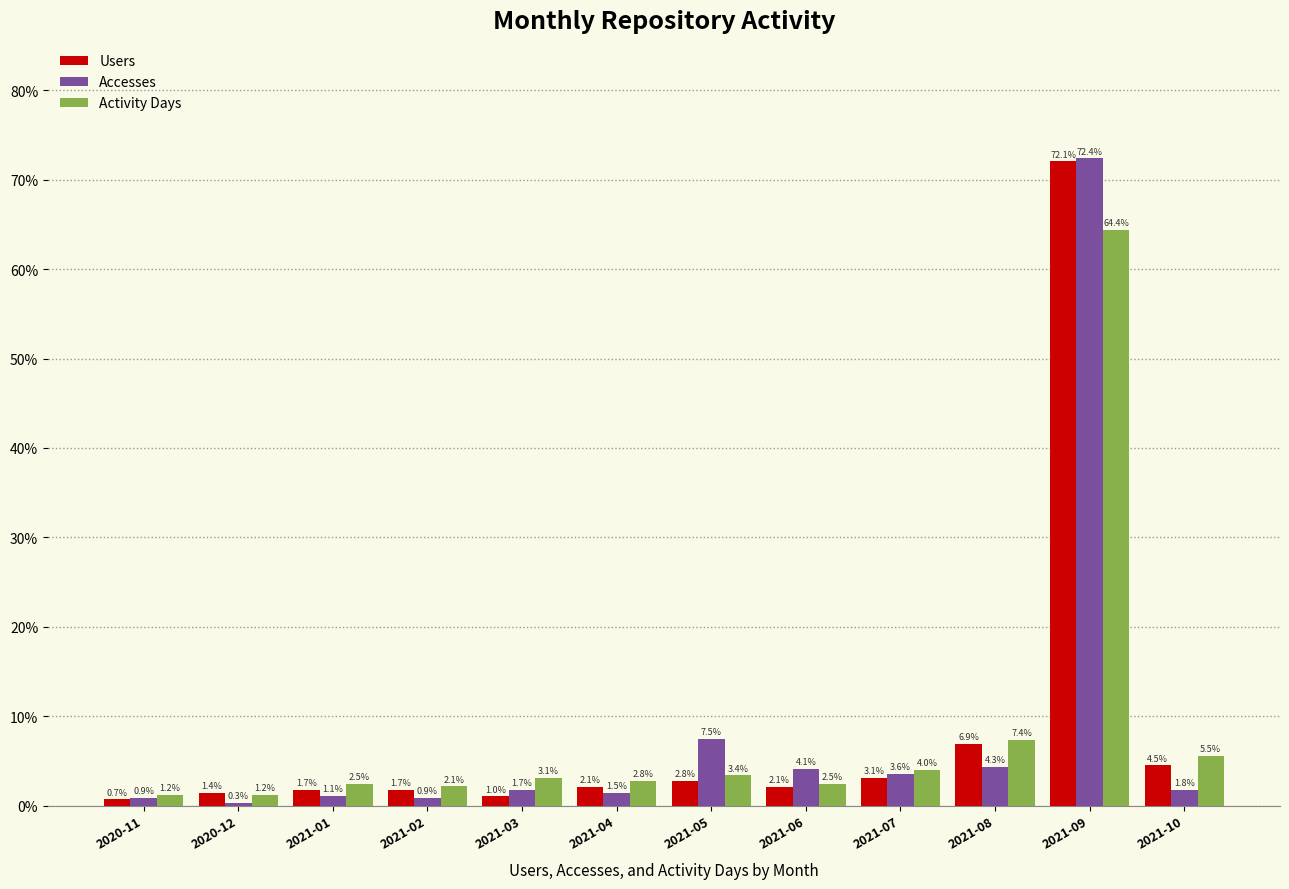

How many distinct data groups are displayed?

3